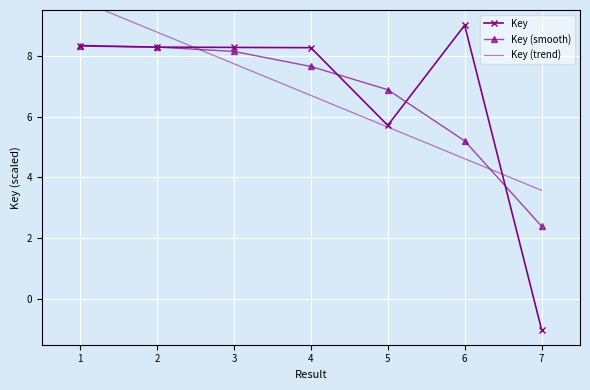

How many times do Key (smooth) and Key cross each other?

5